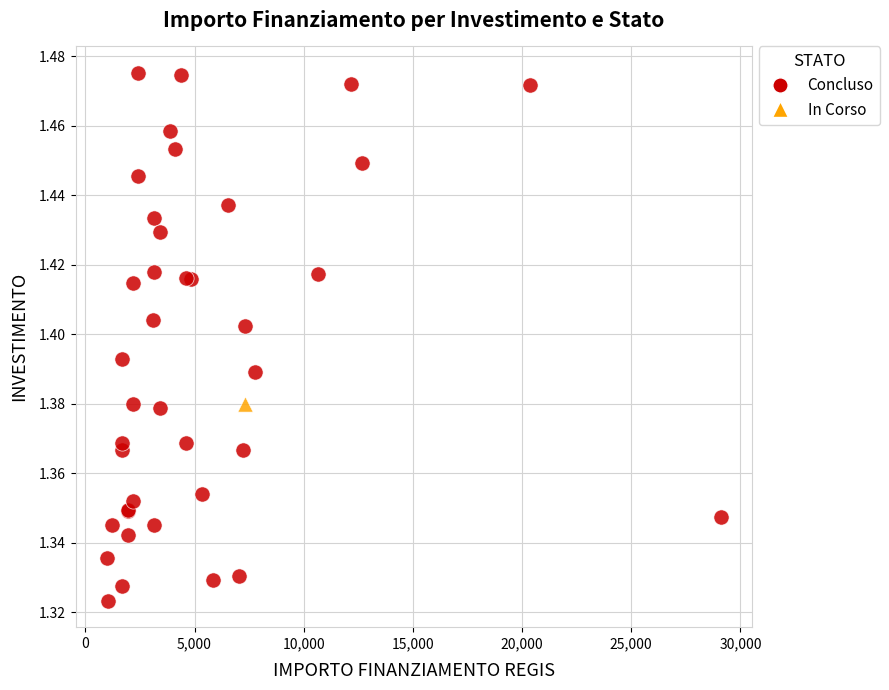

What are all the series names shown in the legend?

Concluso, In Corso